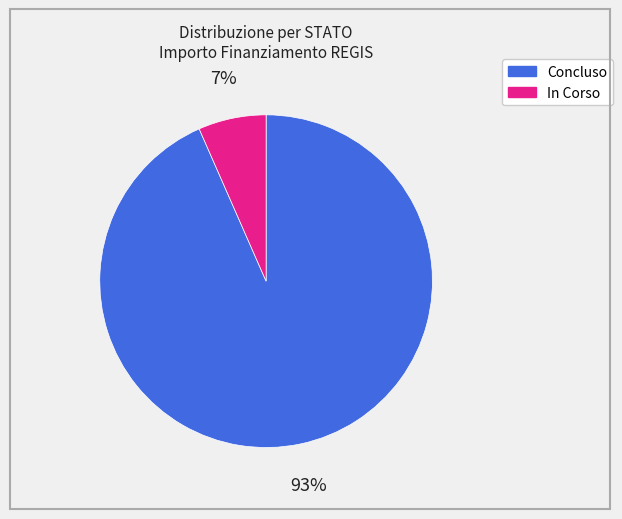

To the nearest percent, what is the average slice percentage?

50%